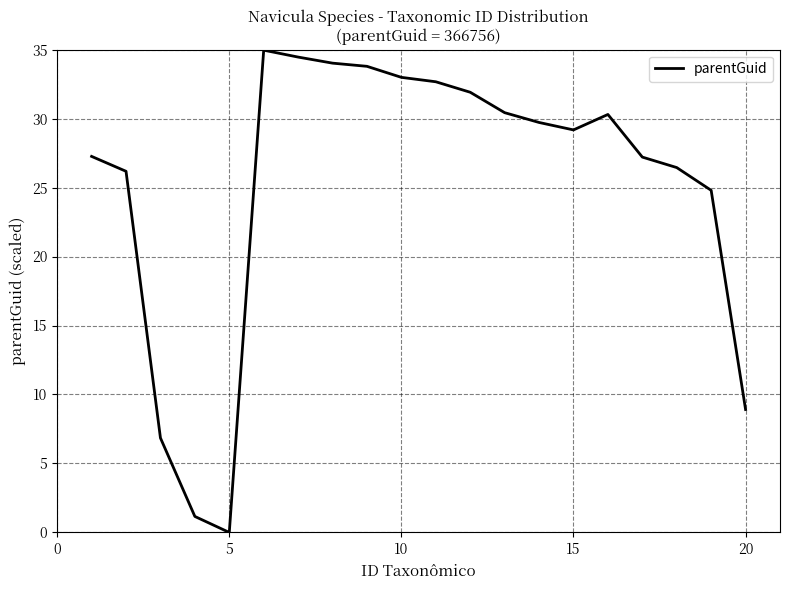

What is the difference between the maximum and minimum values?

35.0